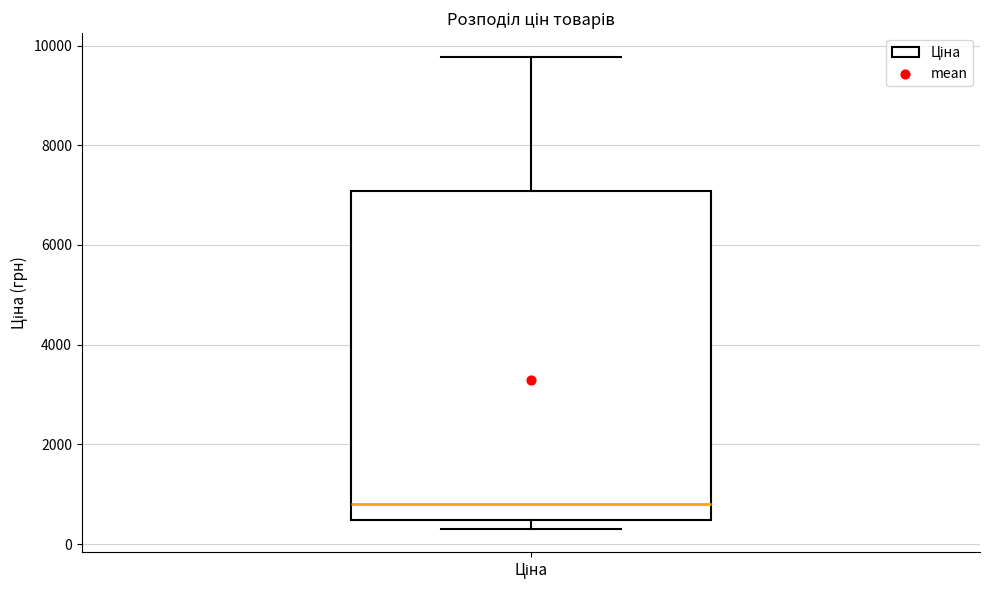

Transcribe this box plot: give where the median line is, the range the box spans, and where the two whiskers end, as read against the y-axis. The values are not printed on the chart, so give them approximately, as read against the axis.

median 800, box 400 to 7000, whiskers 400 (just below the box's lower edge) to 9800